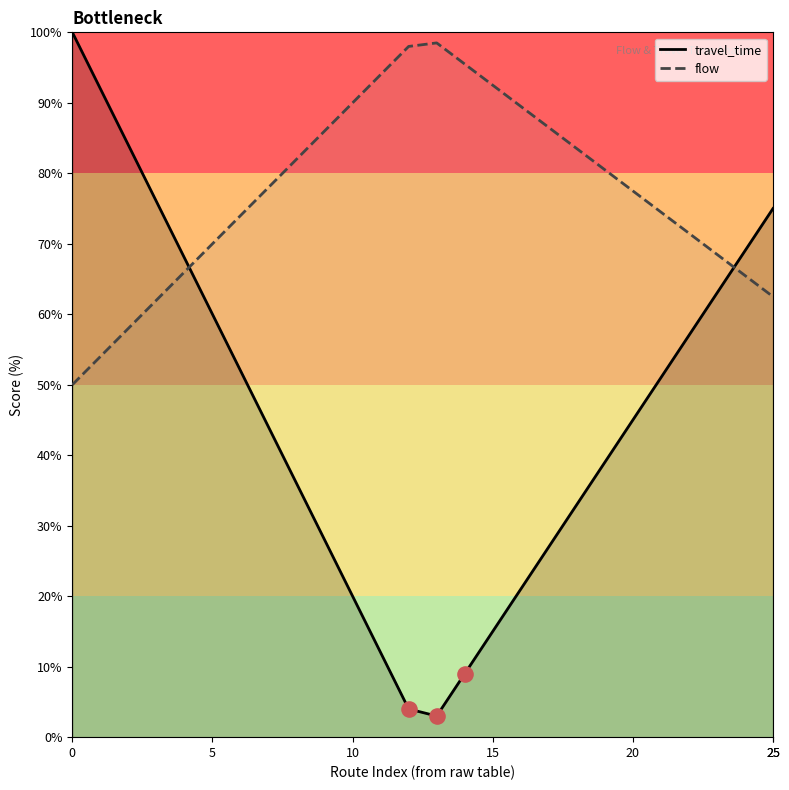

What is the total value across all series at 16?

110.5